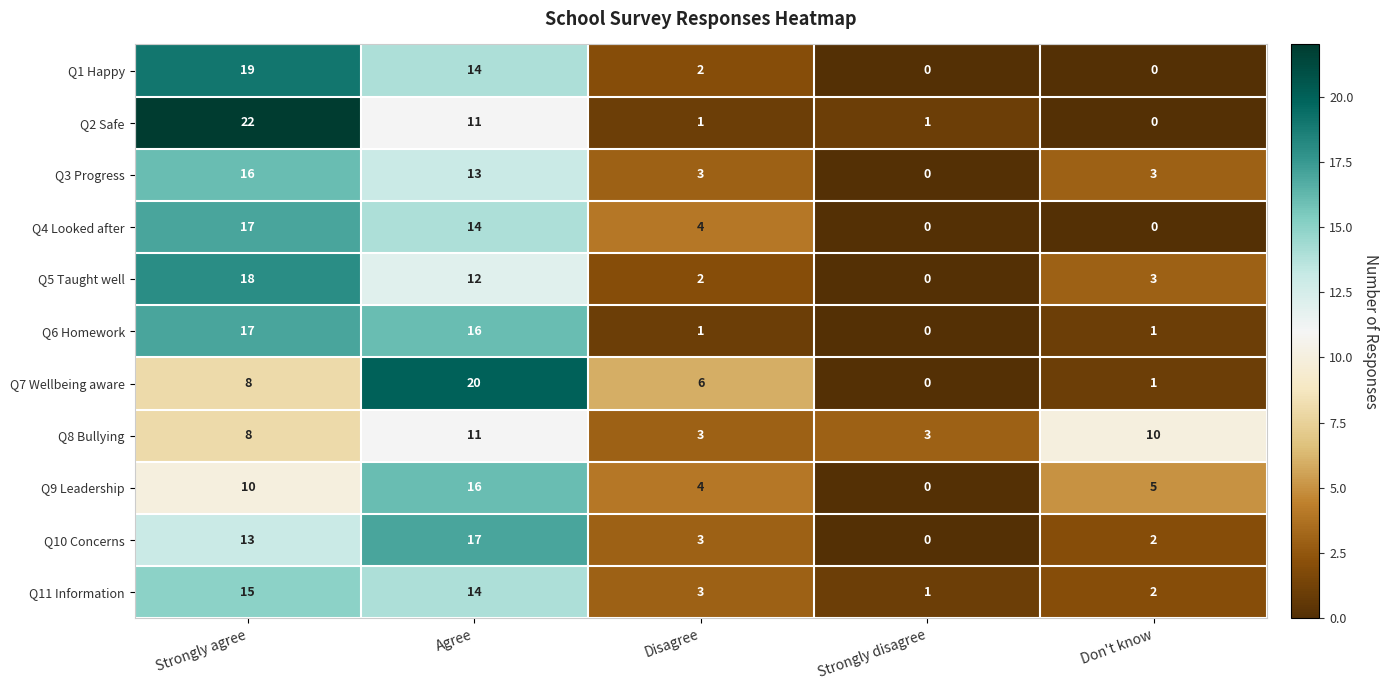

At how many categories does at least one series exceed 19?

2